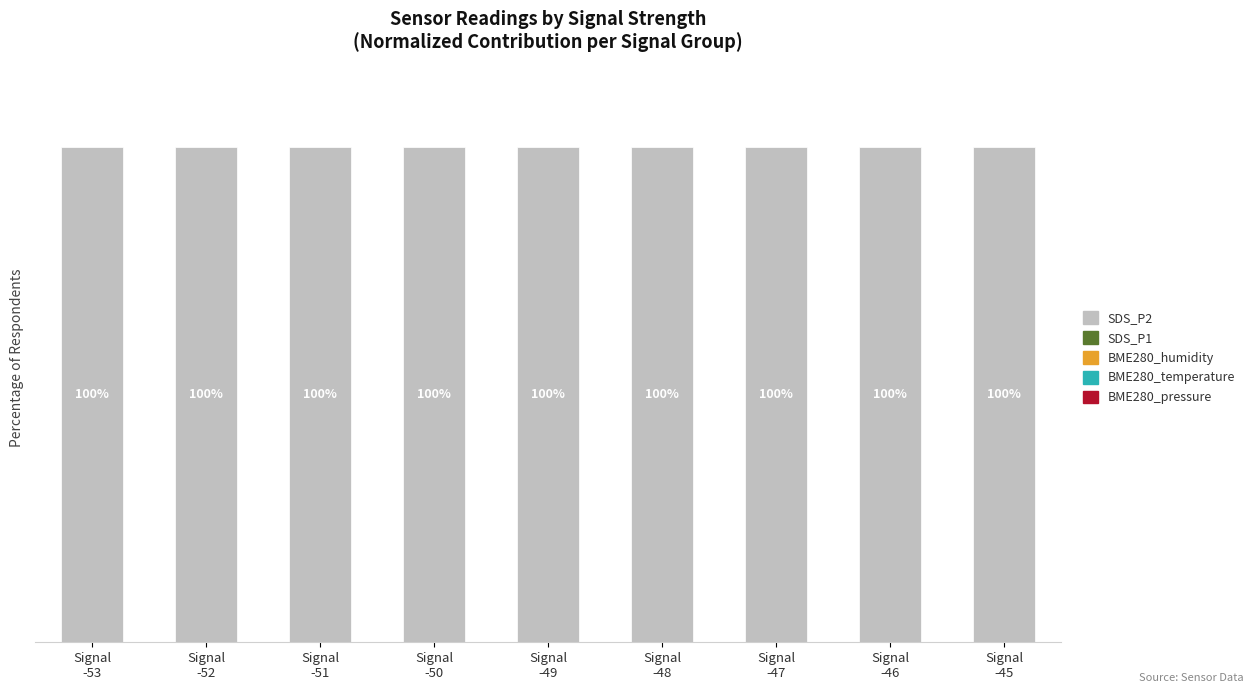

Does the chart contain stacked bars?

Yes